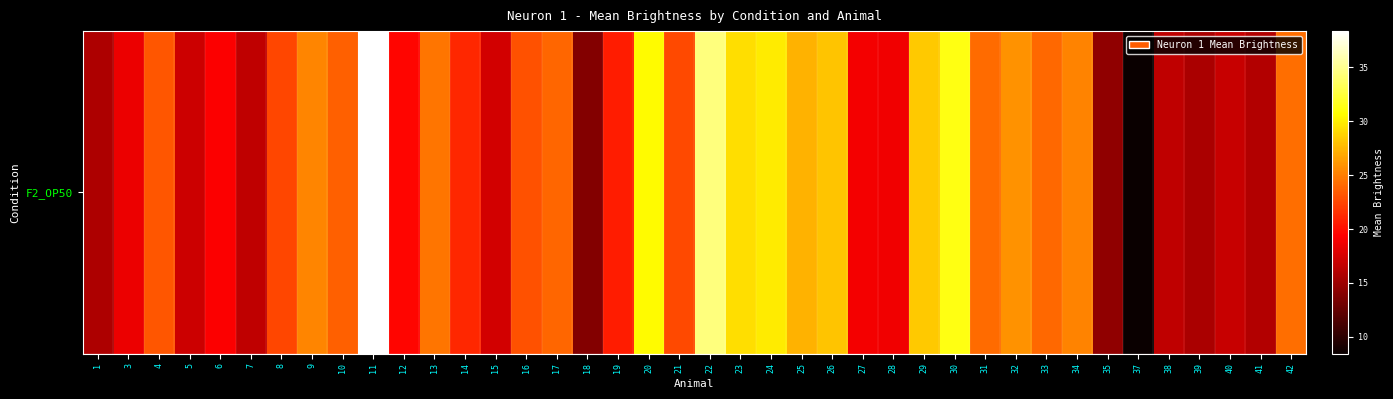

Rank the categories by value from lowest to highest.

37, 18, 35, 39, 1, 41, 38, 7, 40, 5, 15, 3, 28, 27, 6, 12, 19, 14, 8, 21, 16, 4, 10, 17, 33, 31, 42, 13, 34, 9, 32, 25, 26, 29, 23, 24, 20, 30, 22, 11